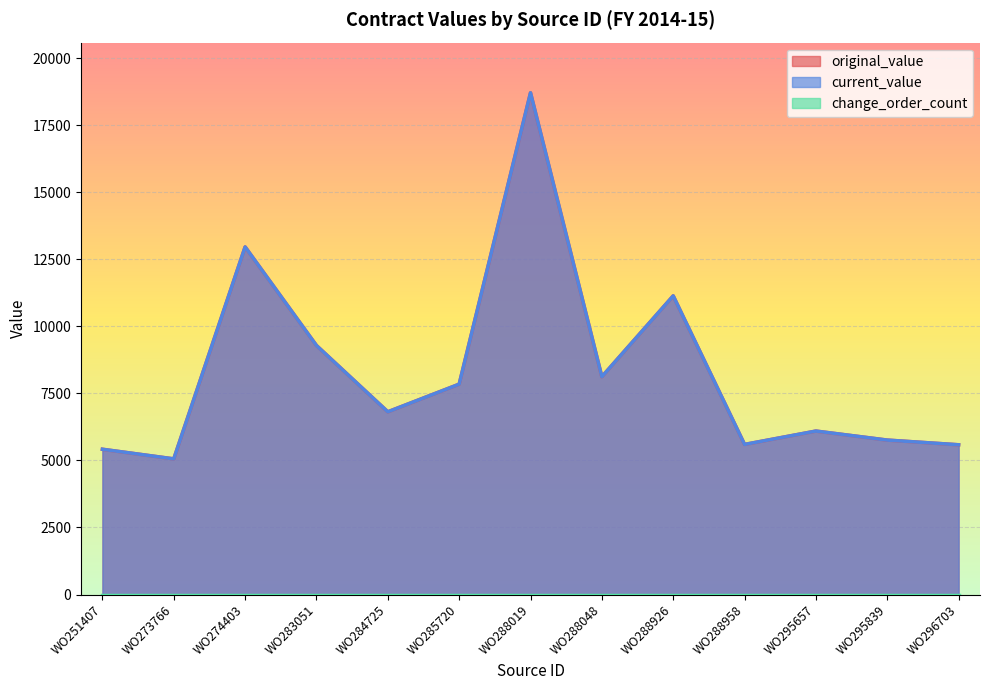

What is the total value across all series at WO288019?

37414.6